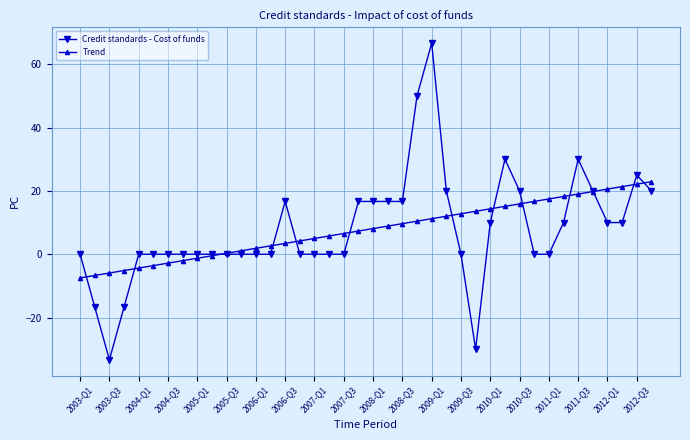

What is the value of the Trend point at the 28th from the left?

13.6